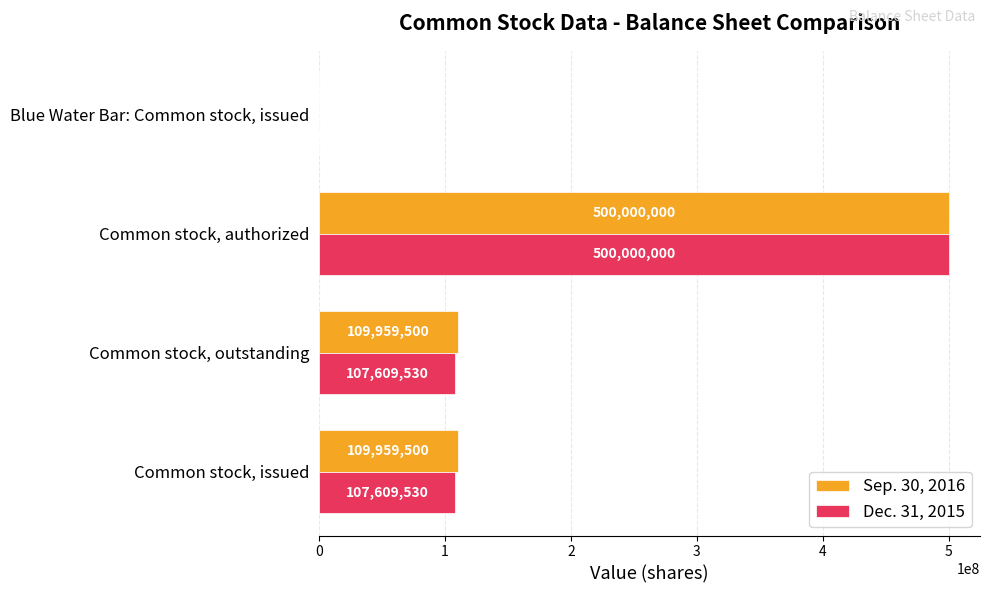

What are all the series names shown in the legend?

Sep. 30, 2016, Dec. 31, 2015